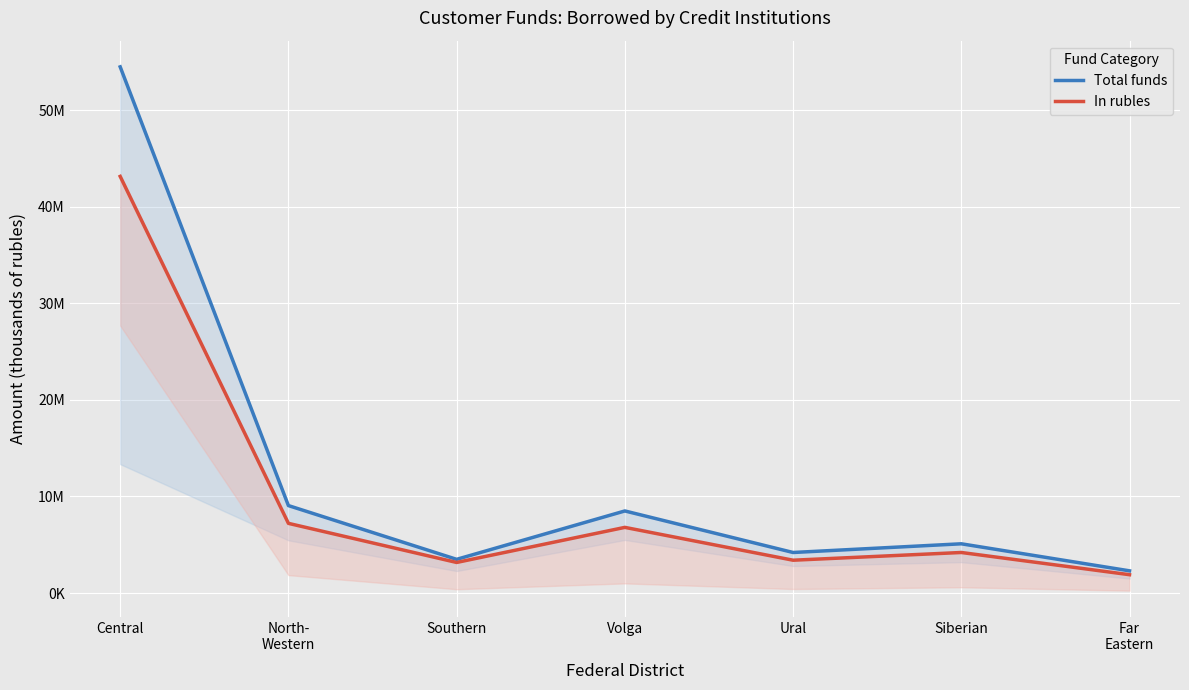

What are all the series names shown in the legend?

Total funds, In rubles